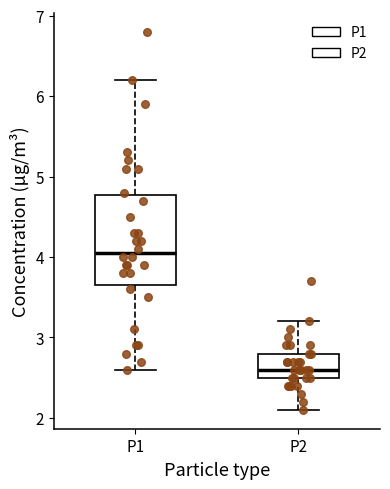

Reading left to right, read every box against the y-axis: the position of its median line, the range the box covers, and the ends of its whiskers. The values are not printed on the chart, so give them approximately, as read against the axis.

P1: median 4.1, box 3.7 to 4.8, whiskers 2.6 to 6.2
P2: median 2.6, box 2.5 to 2.8, whiskers 2.1 to 3.2